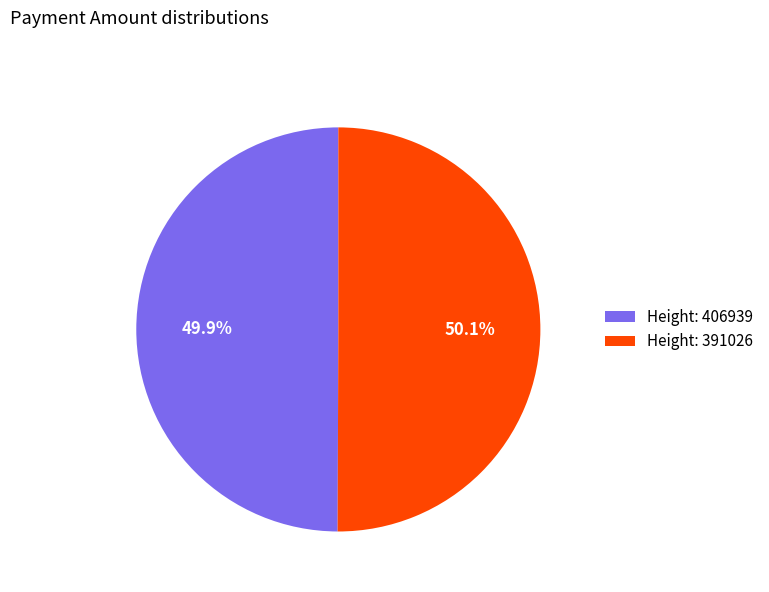

Is the sum of Height: 391026 and Height: 406939 greater than half?

Yes